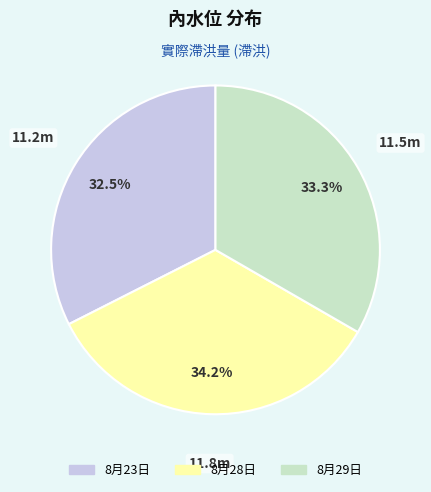

Which category has the smallest portion of the pie?

8月23日